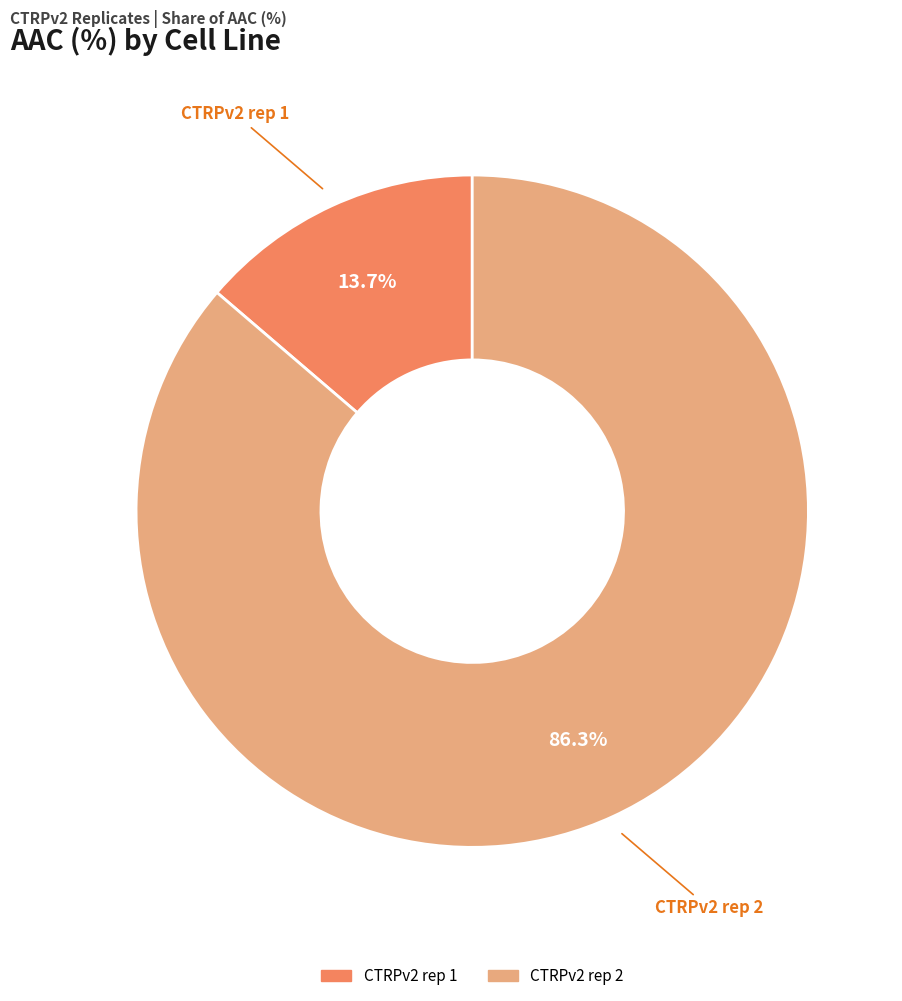

What percentage is the CTRPv2 rep 2 slice, to the nearest percent?

86%